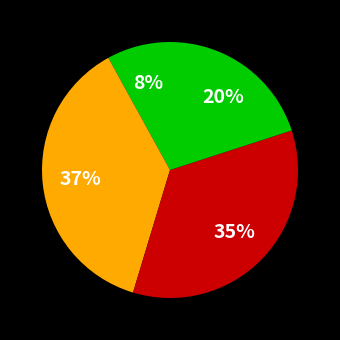

Which category has the smallest portion of the pie?

Q1